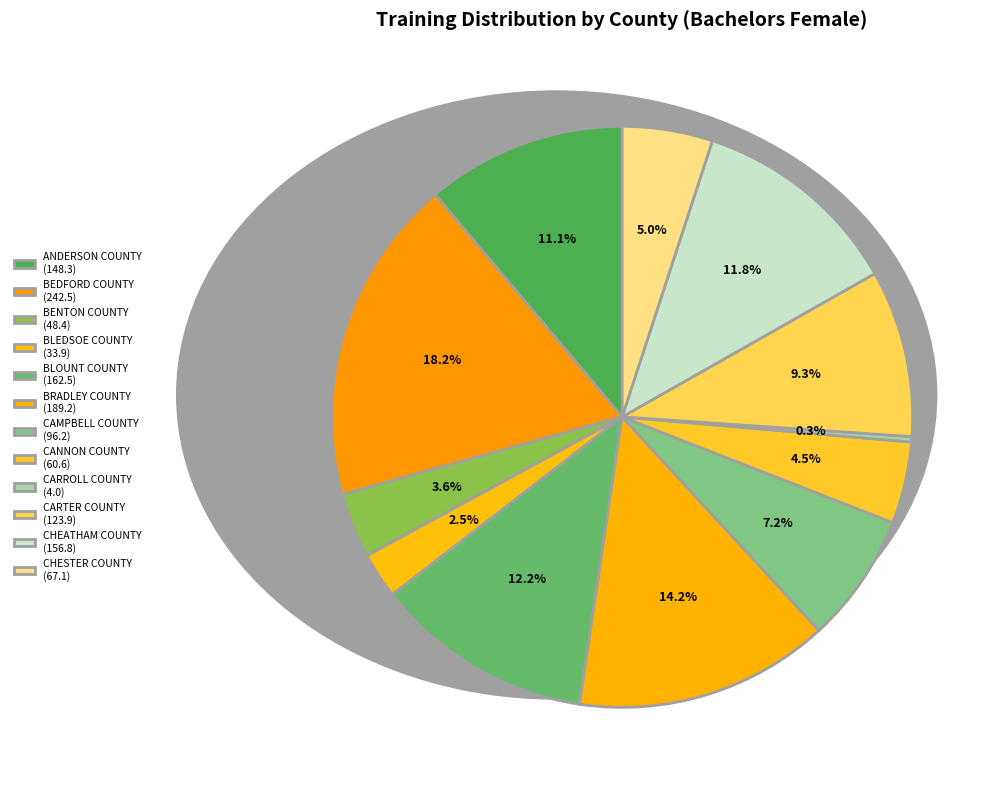

How many slices are in this pie chart?

12